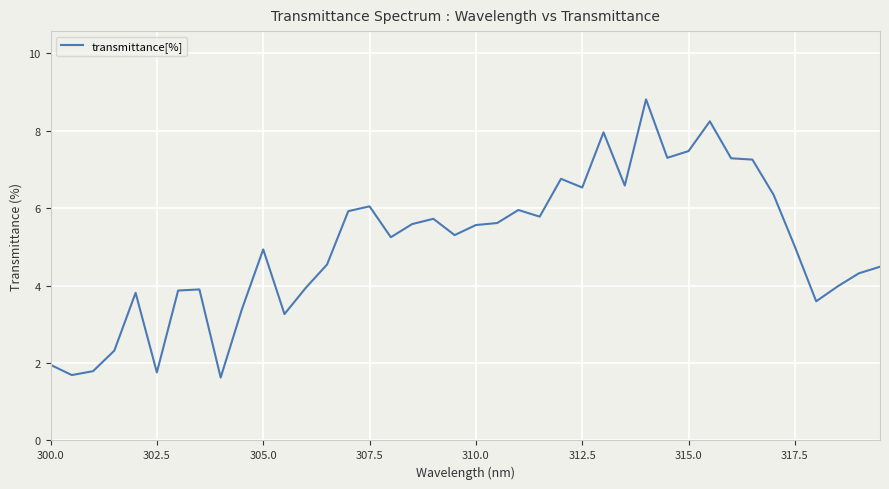

What is the maximum value shown in the chart?

8.8